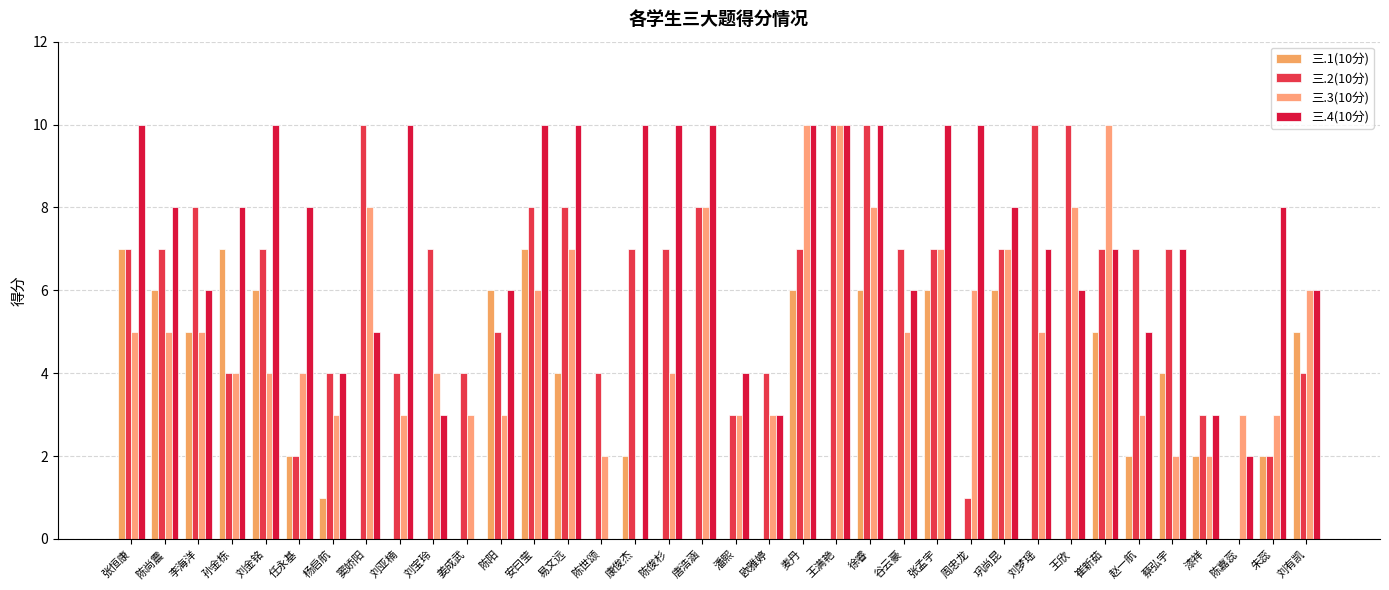

The 三.4(10分) series shows 10 at 张孟宇. True or false?

True